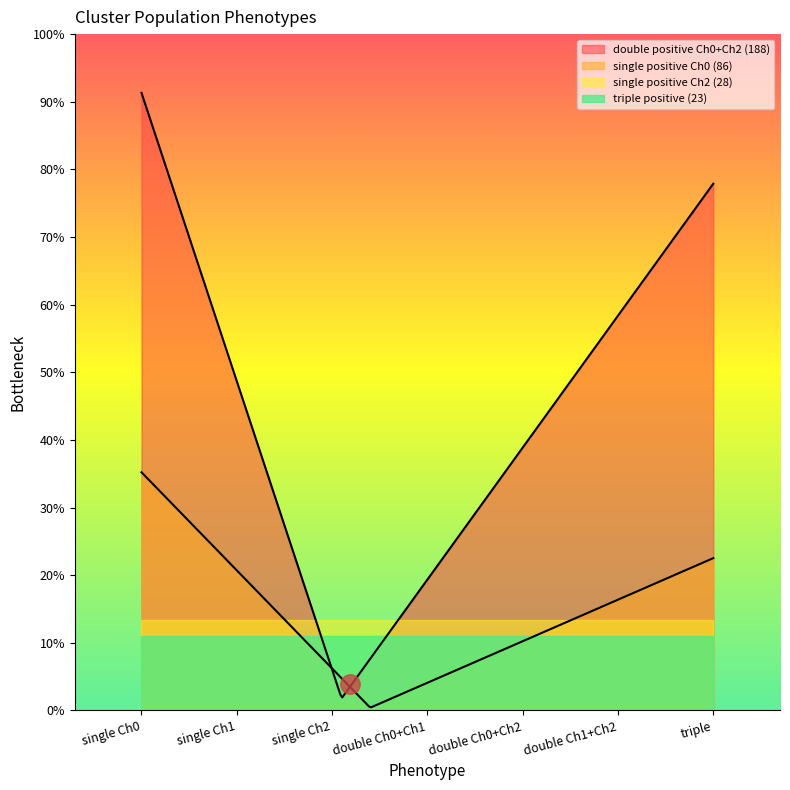

What is the difference between the highest and lowest values at Ch0?

165